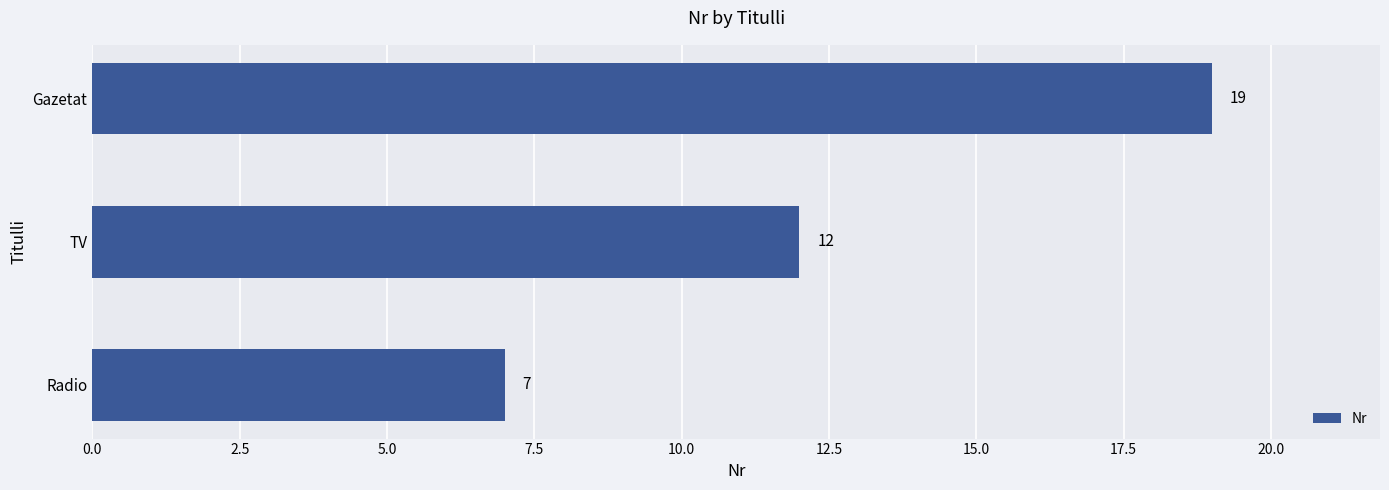

List the labels in order of value, largest first.

Gazetat, TV, Radio